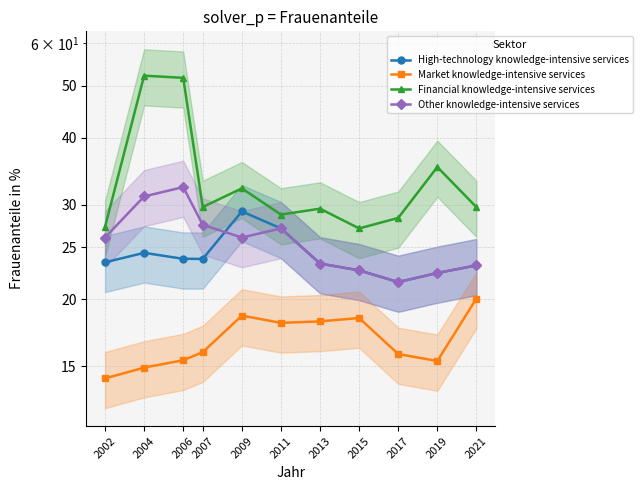

Does the chart display data point markers on the line(s)?

Yes